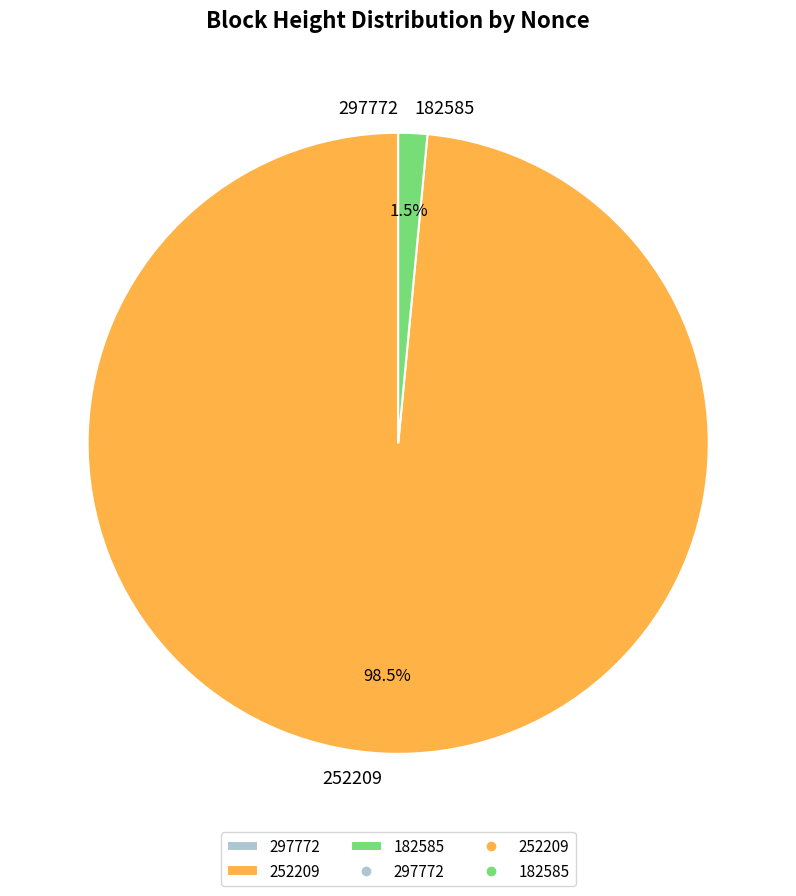

What portion of the pie excludes 182585?

98.5%